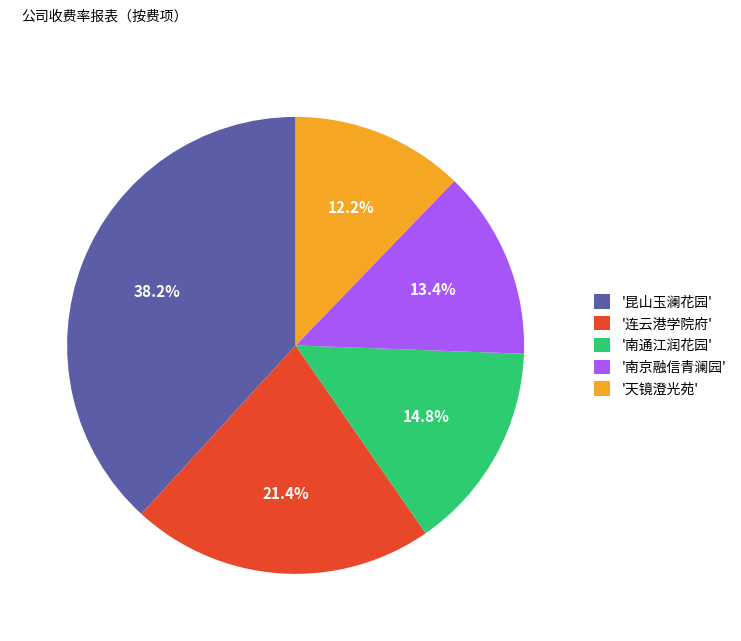

Does '天镜澄光苑' represent more than half of the total?

No